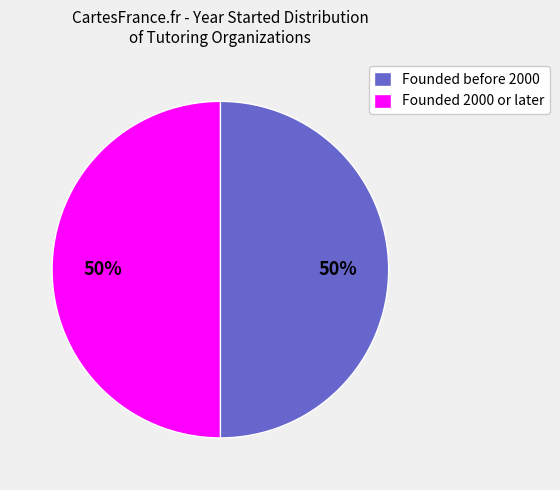

To the nearest percent, what is the average slice percentage?

50%